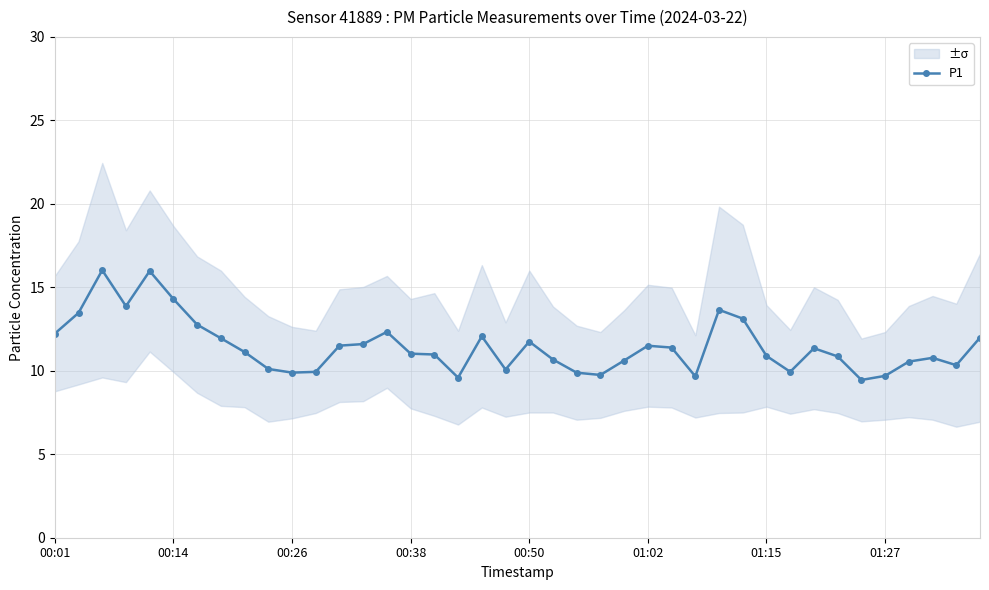

The P1 series shows 16.0 at 00:26. True or false?

False